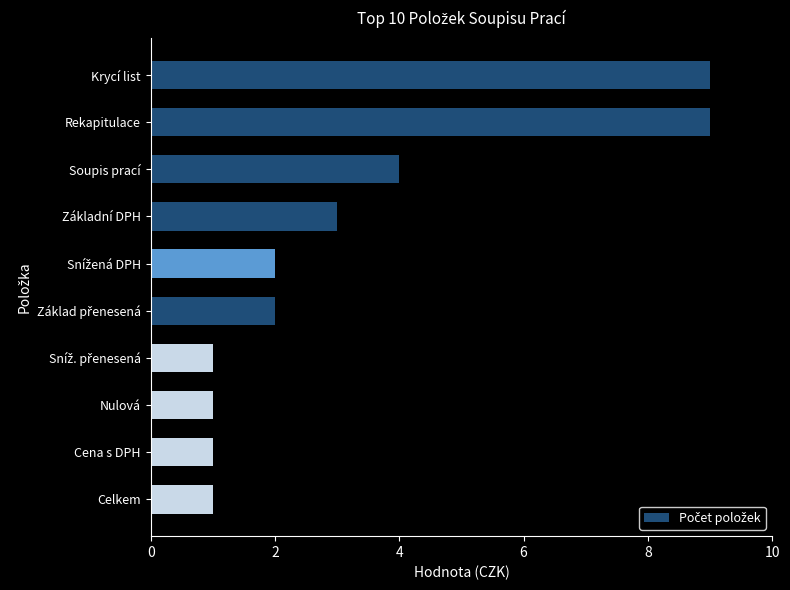

How many values are between 1 and 4?

8